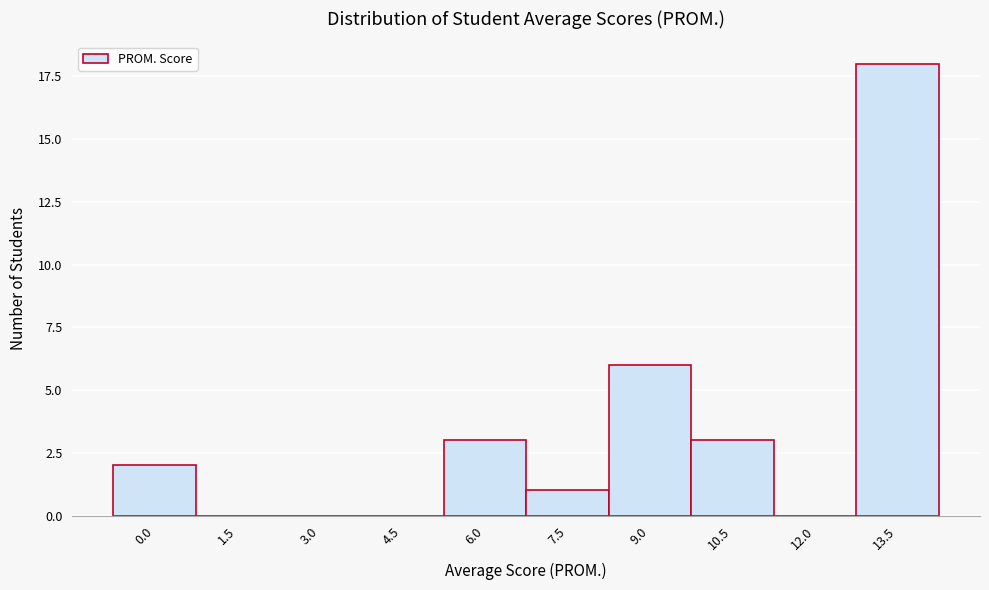

Reading left to right, list all the values displayed in this chart.

0.0=2	1.5=0	3.0=0	4.5=0	6.0=3	7.5=1	9.0=6	10.5=3	12.0=0	13.5=18